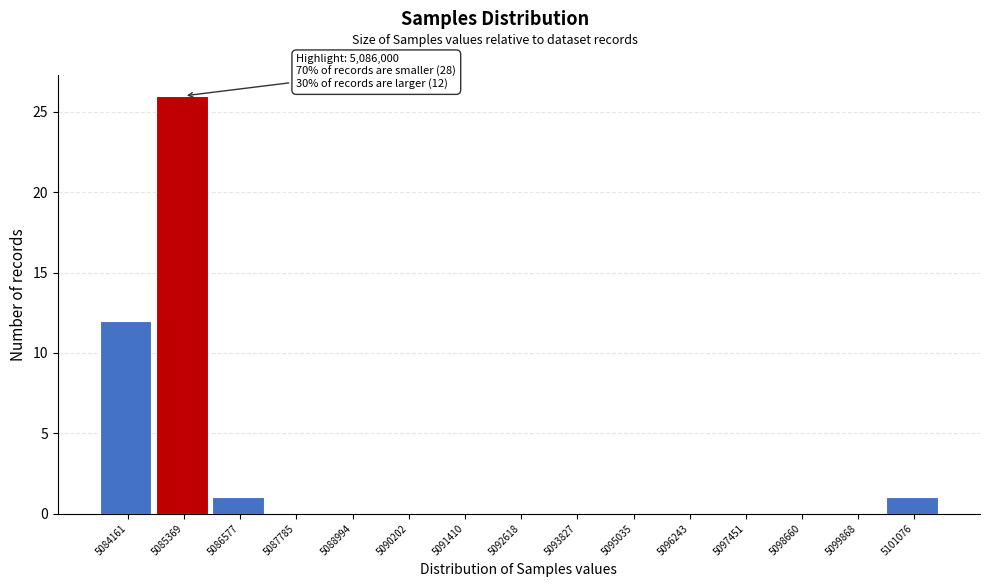

Reading left to right, extract all data points from this chart.

5084161=12	5085369=26	5086577=1	5087785=0	5088994=0	5090202=0	5091410=0	5092618=0	5093827=0	5095035=0	5096243=0	5097451=0	5098660=0	5099868=0	5101076=1